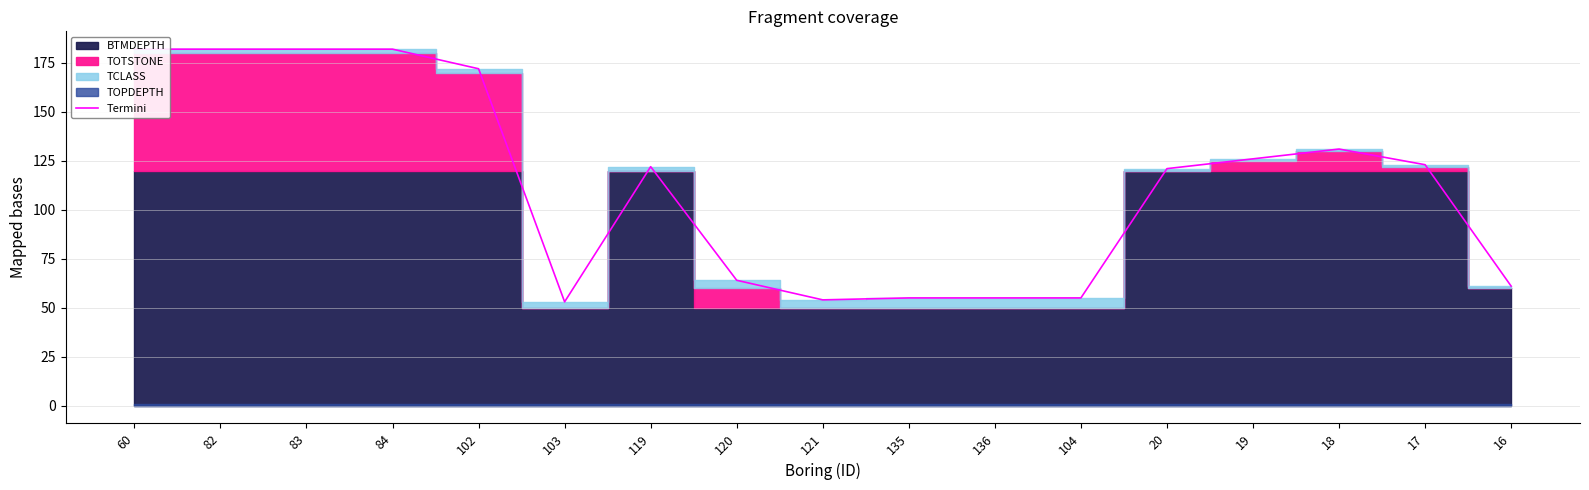

List the labels in order of value, largest first.

60, 82, 83, 84, 102, 18, 19, 17, 119, 20, 120, 16, 135, 136, 104, 121, 103